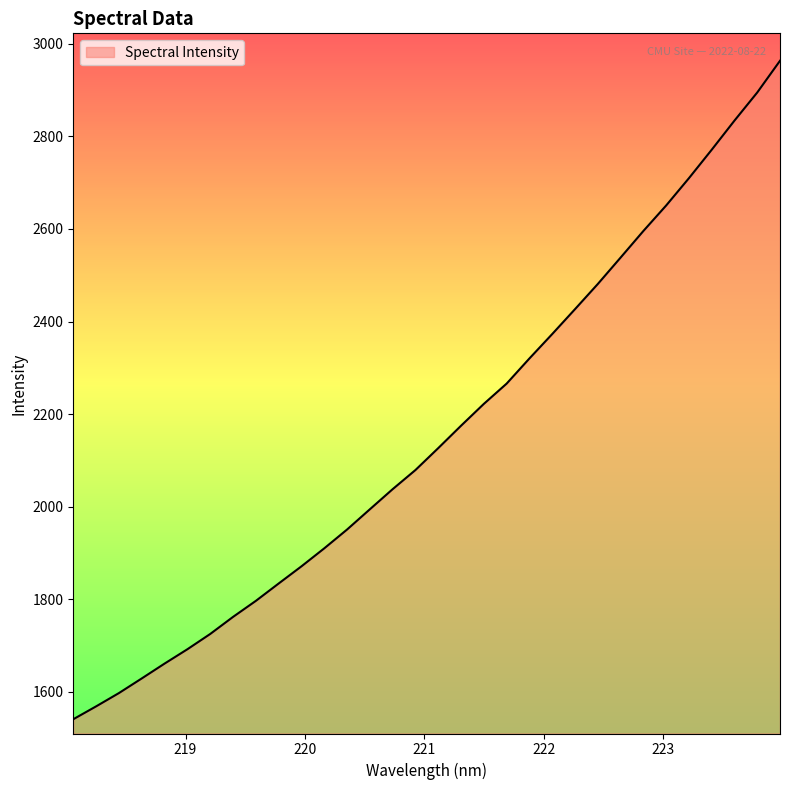

Approximately how many times larger is the value at 220.7354 compared to 218.8244?

1.2